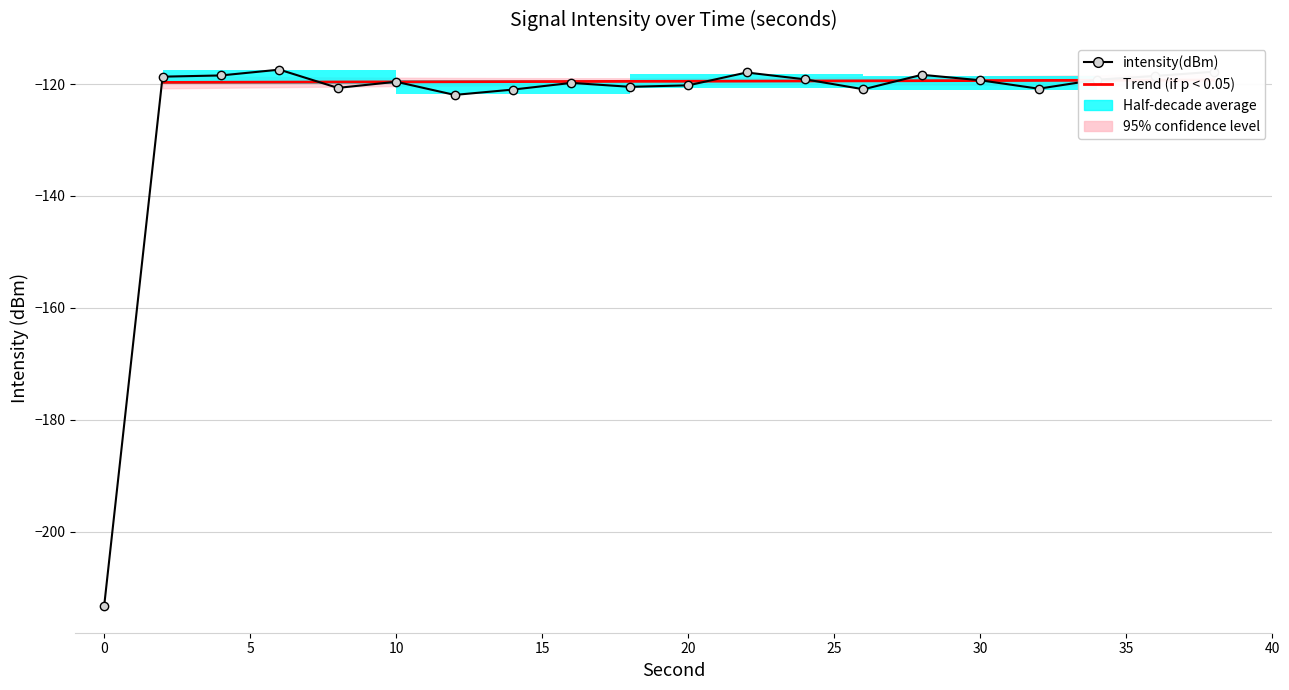

What is the greatest value displayed?

-117.4